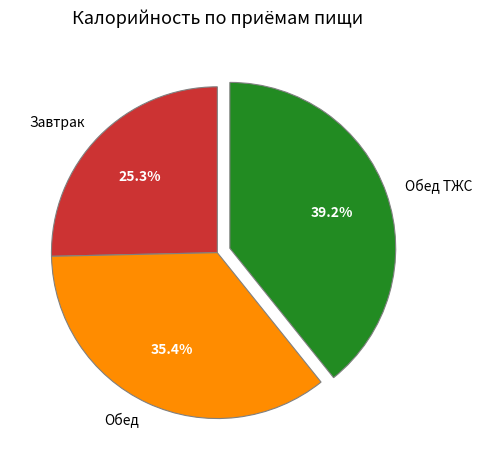

What percentage is the Завтрак slice, to the nearest percent?

25%